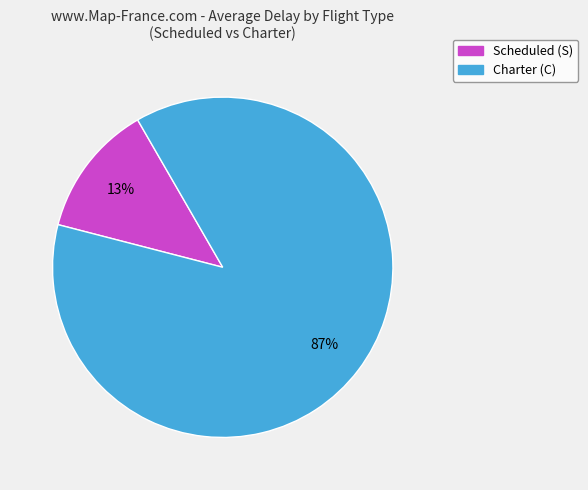

Does any single category account for the majority?

Yes